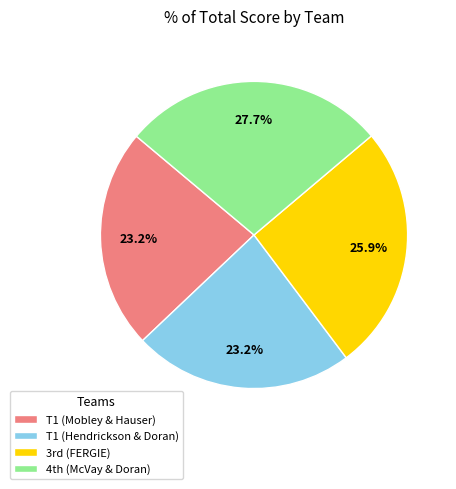

Do T1 (Hendrickson & Doran) and T1 (Mobley & Hauser) together represent more than half of the pie?

No